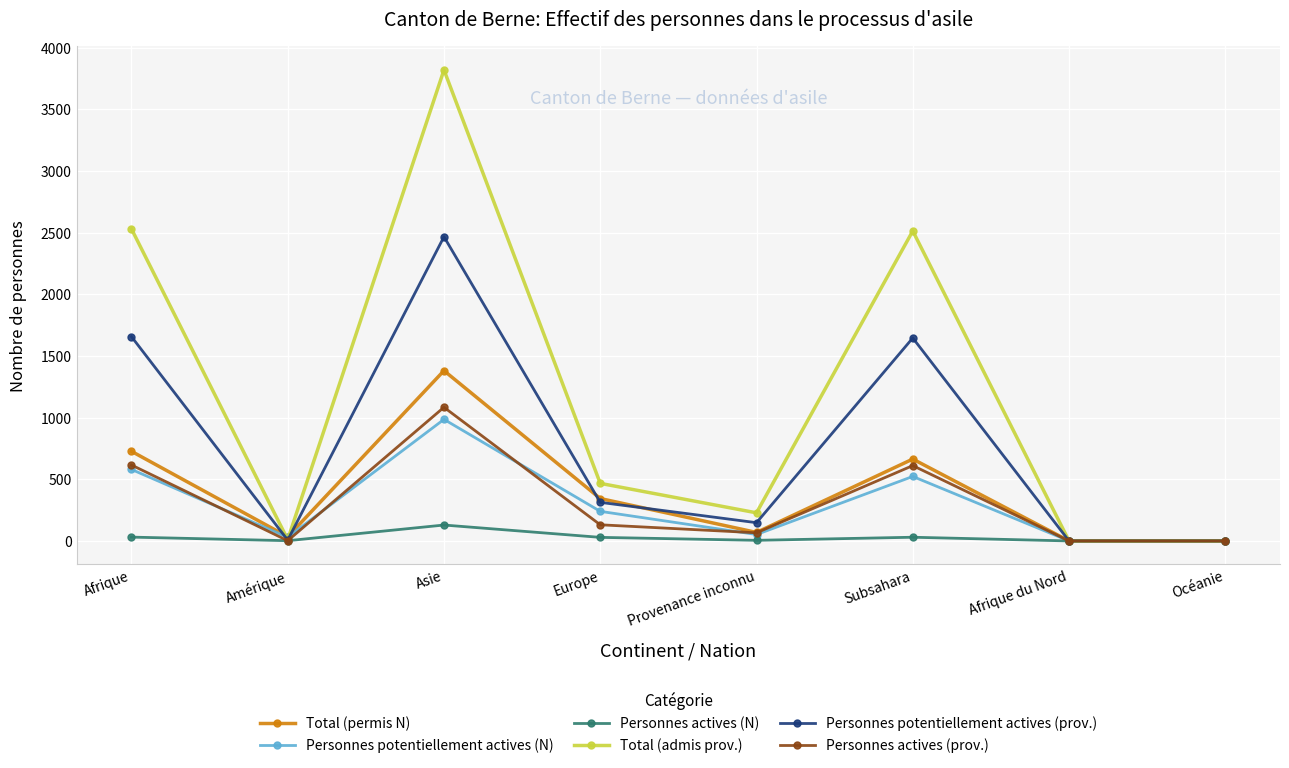

At which label does Personnes actives (prov.) reach its peak?

Asie